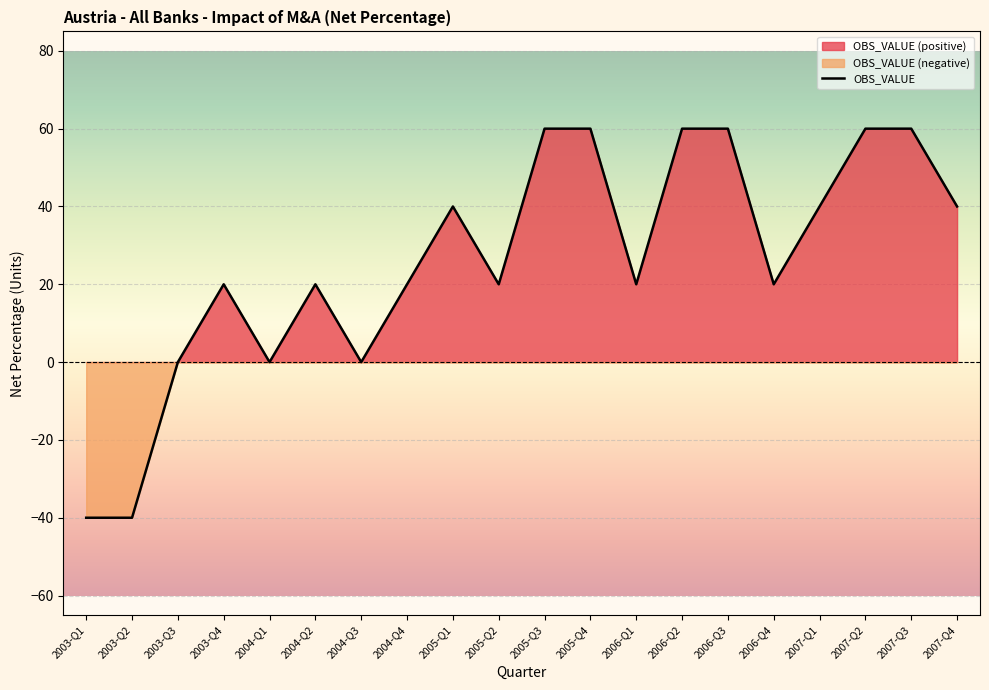

Which label corresponds to the largest value in the chart?

2005-Q3